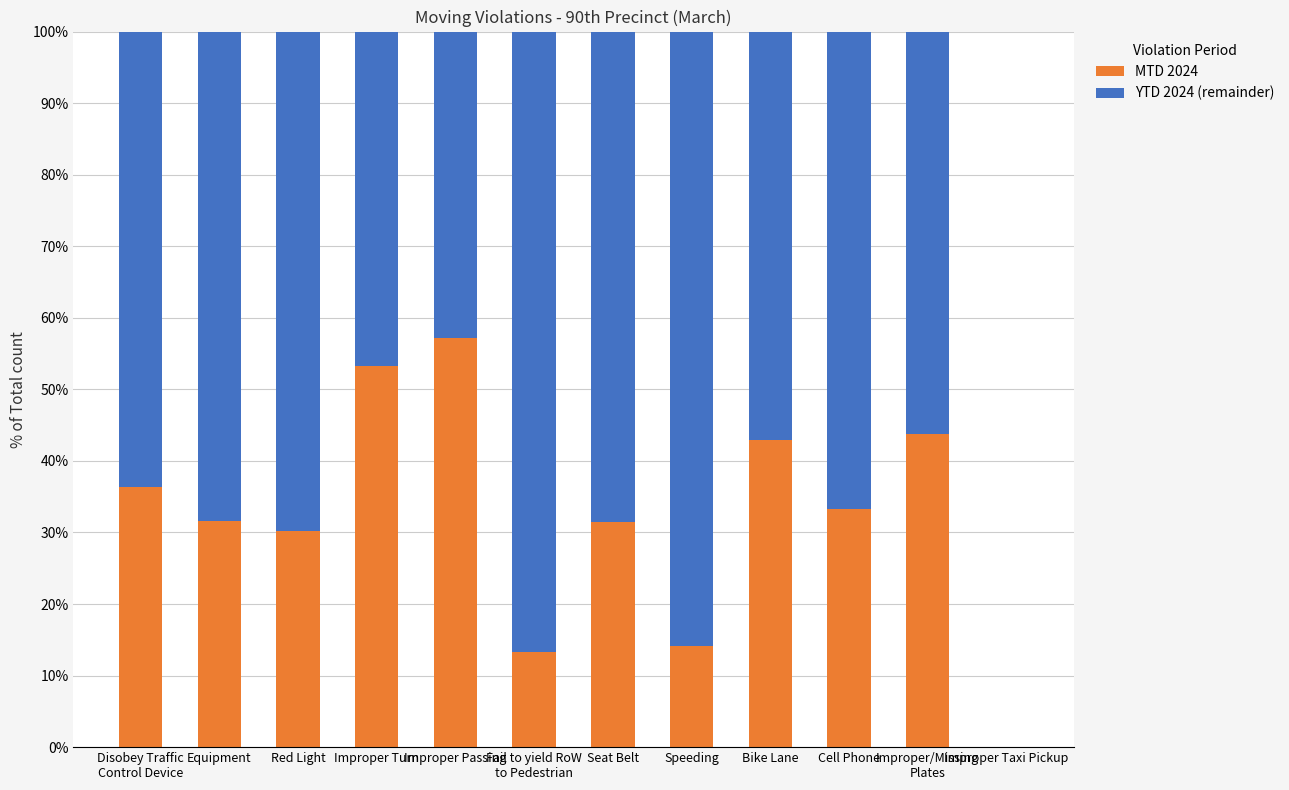

What is the maximum value for MTD 2024?

57.1